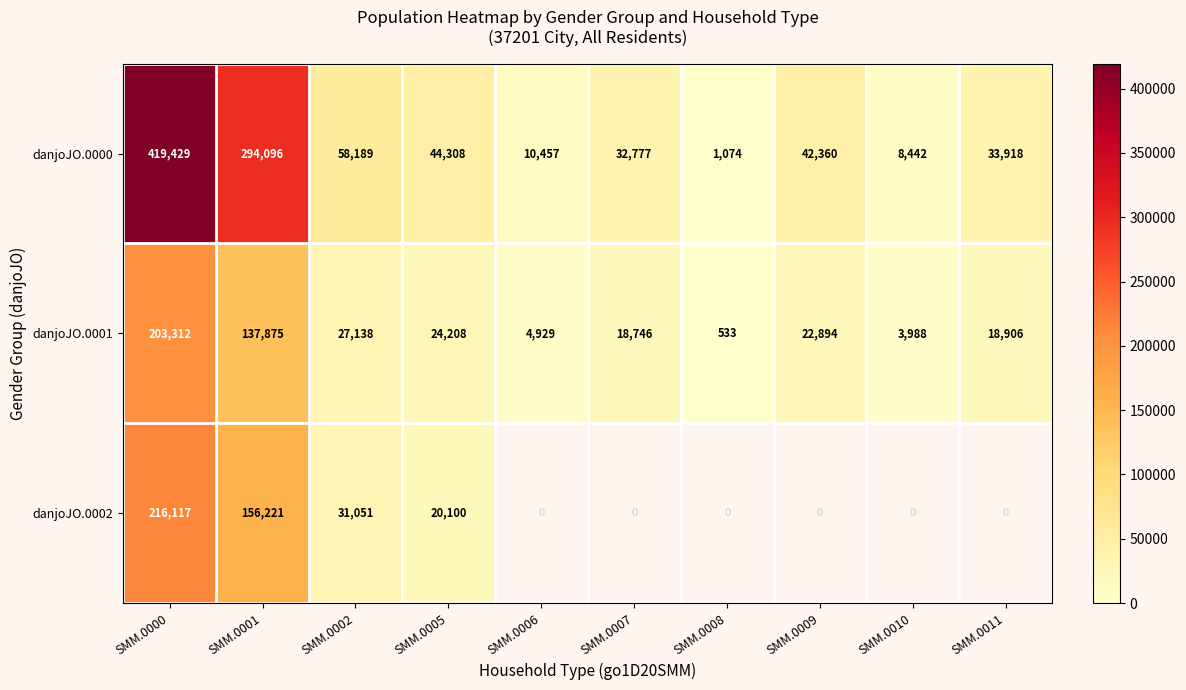

At which label is danjoJO.0000 closest to 210251?

SMM.0001